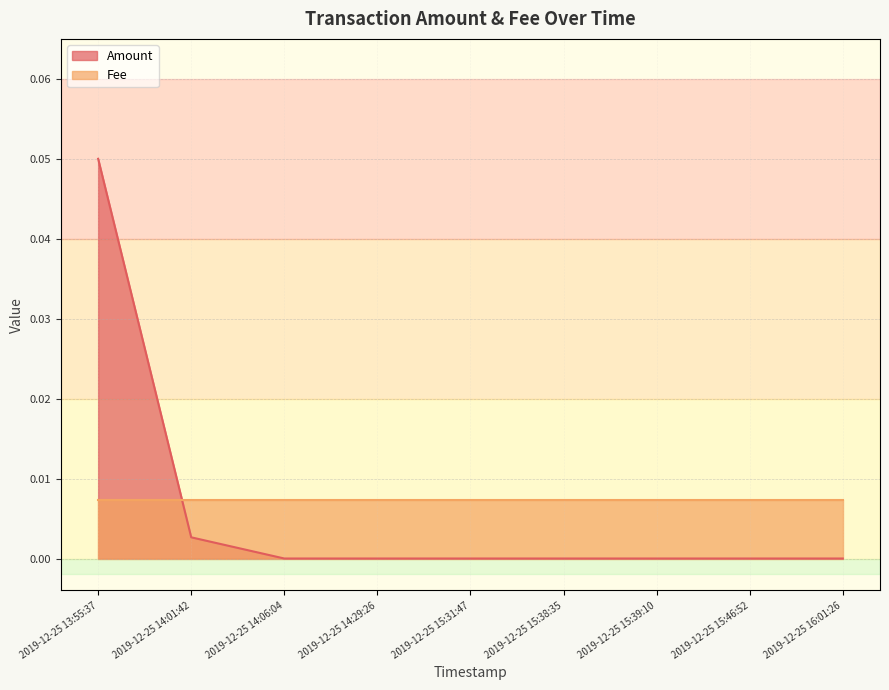

True or false: Amount and Fee intersect in this chart.

True